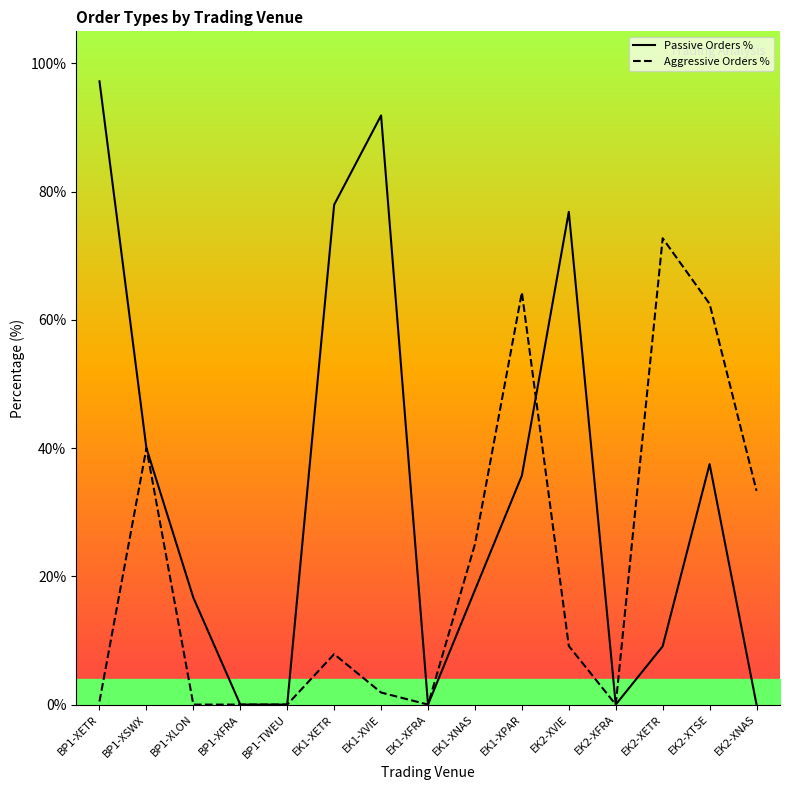

At which label does Passive Orders % reach its minimum?

BP1-XFRA